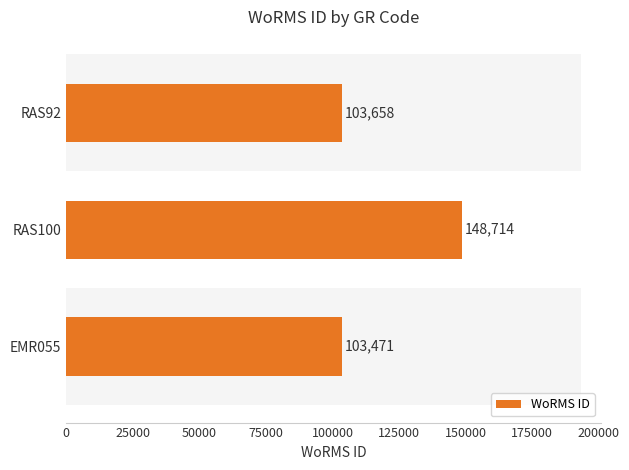

Are the bars grouped side by side (vs. stacked)?

No